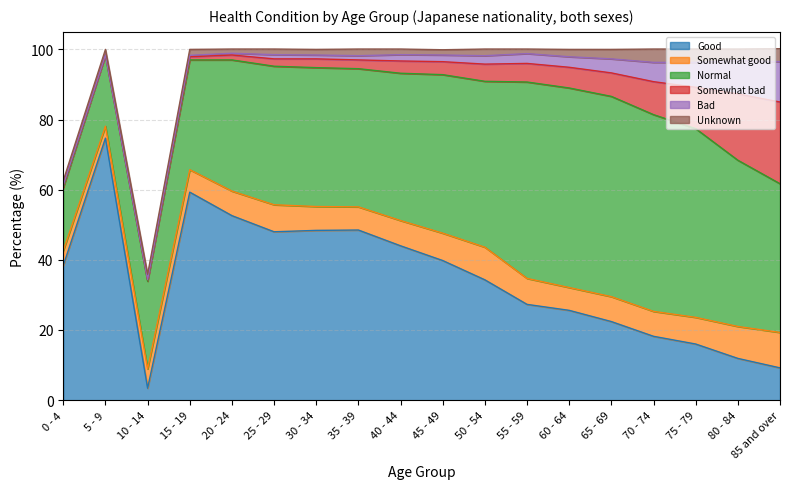

How many interior local valleys does the Unknown series have?

5